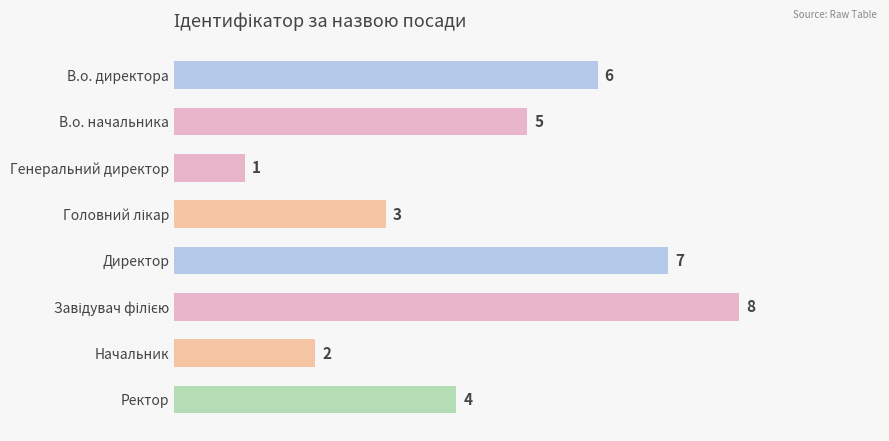

What is the difference between the maximum and minimum values?

7